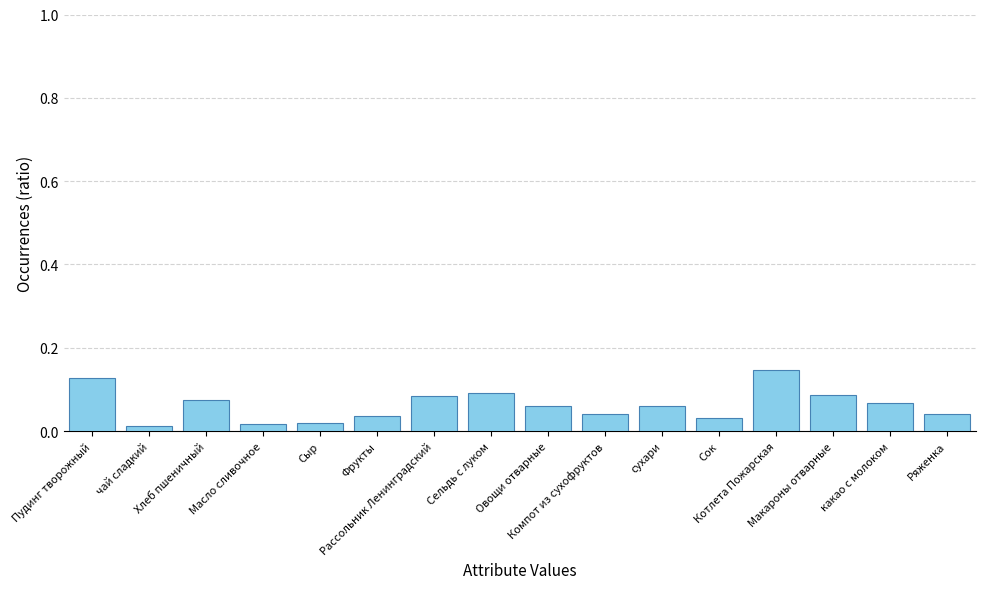

Does the chart contain any negative values?

No